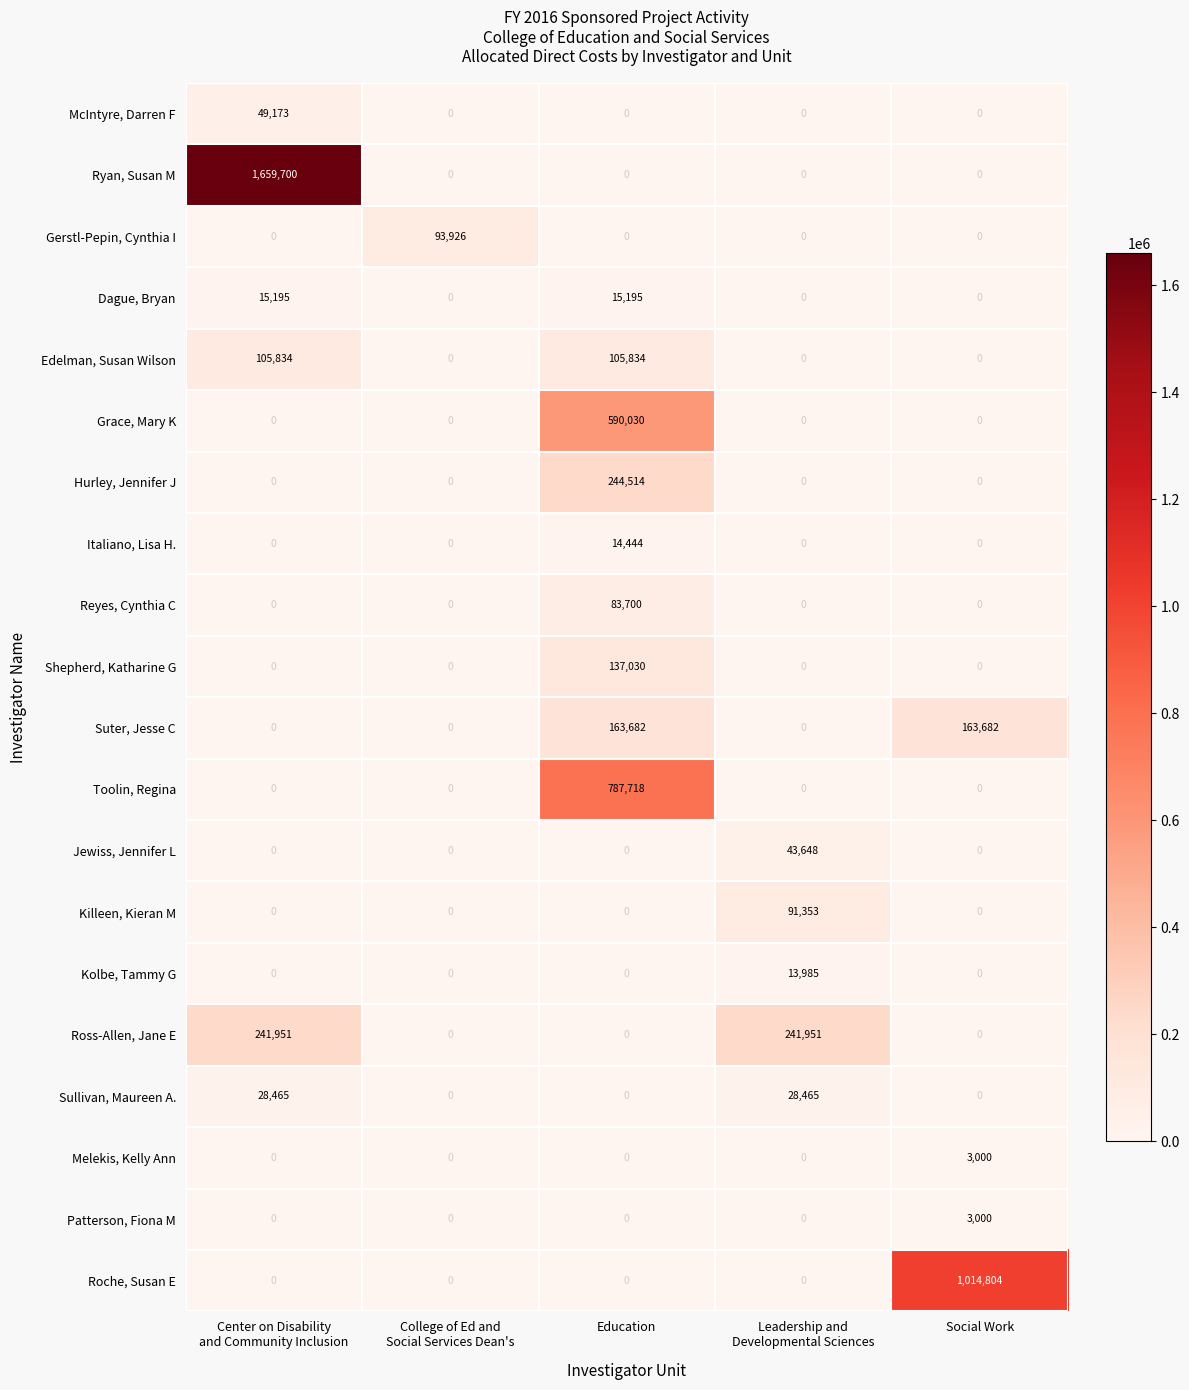

What is the spread (max minus min) of values at Social Work?

1014804